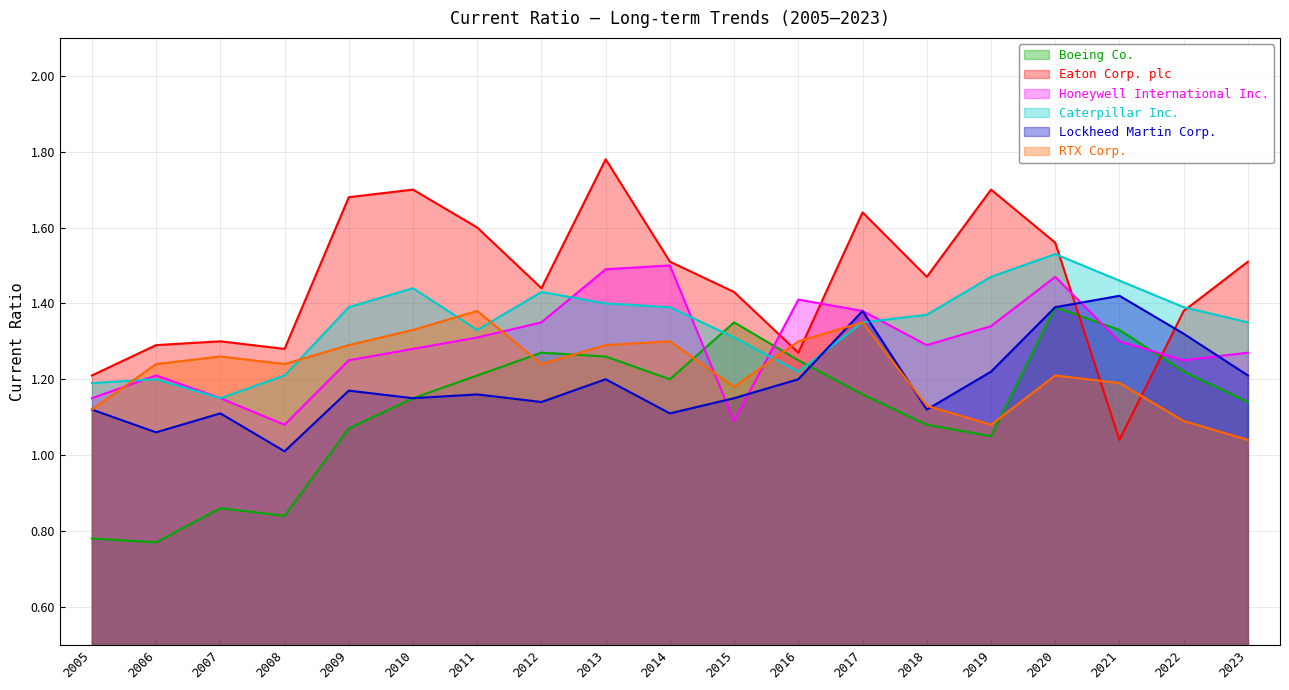

At which category does Lockheed Martin Corp. reach its first local peak?

2007